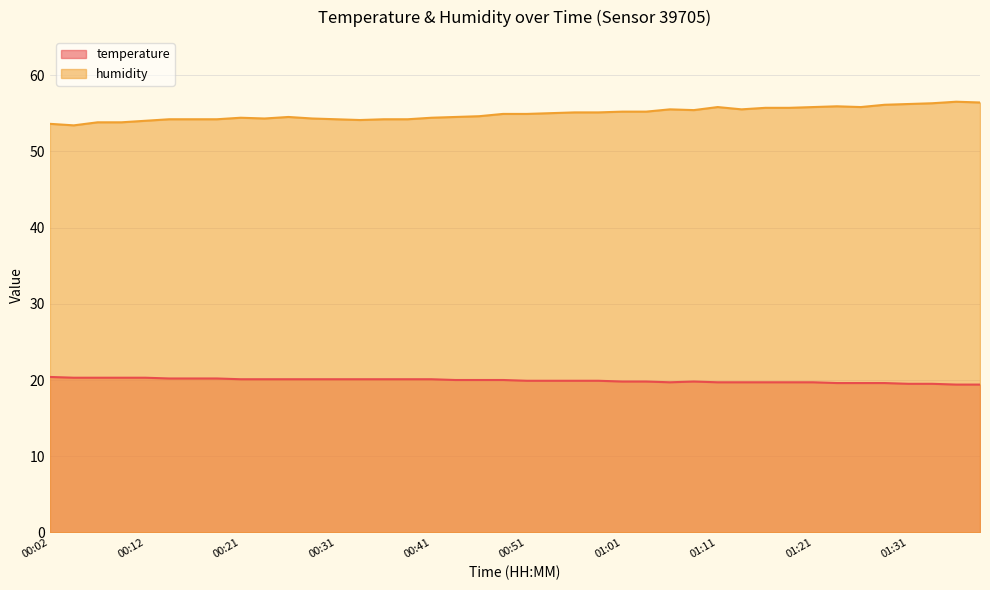

Is it true that temperature equals 20.0 at 00:49?

True